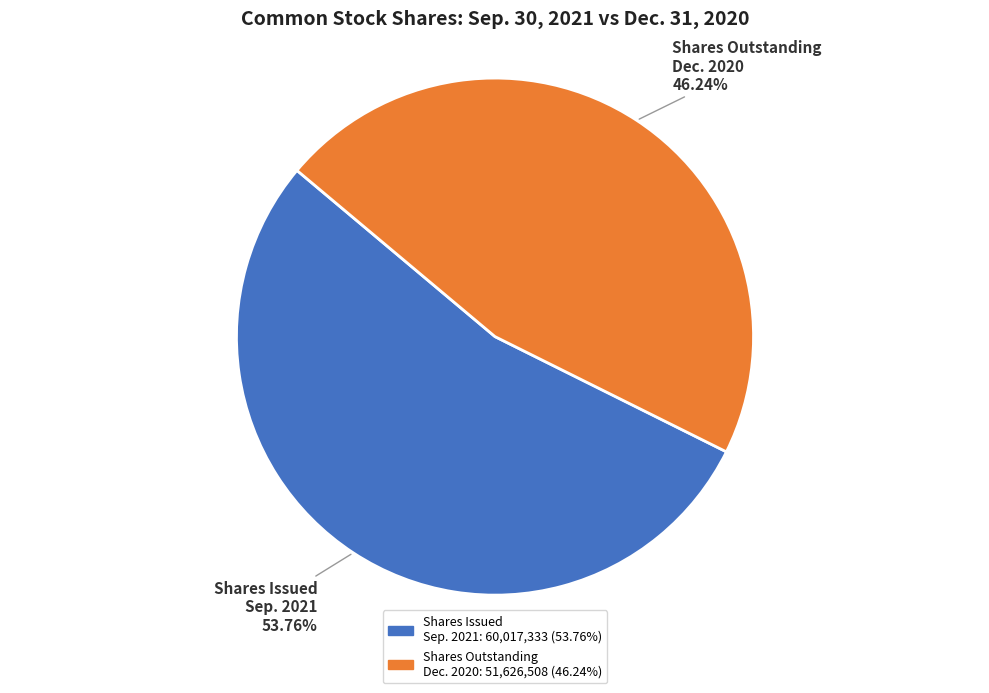

Rank the categories by value from lowest to highest.

Shares Outstanding Dec. 2020, Shares Issued Sep. 2021